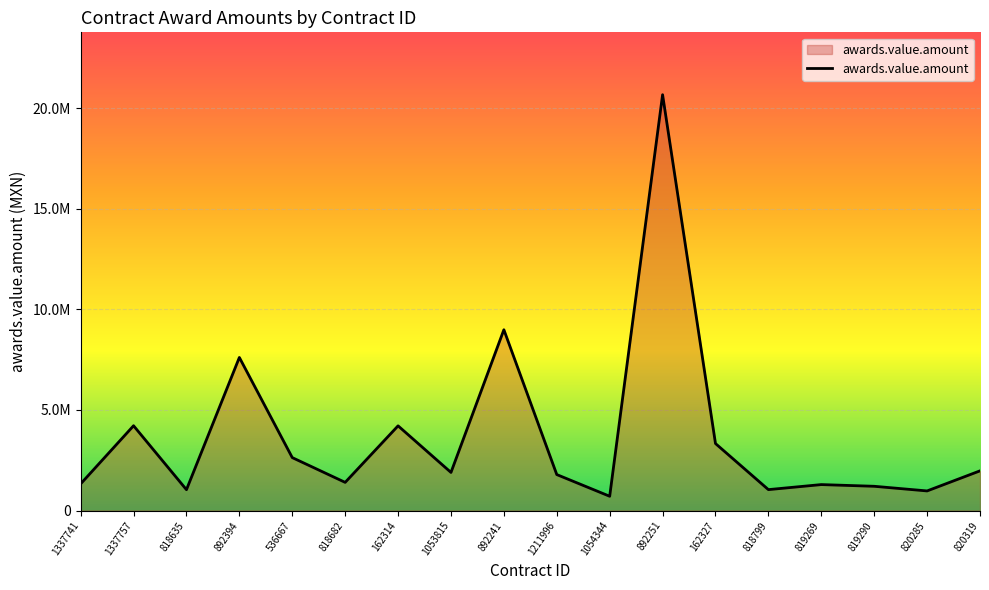

The value at 819269 is 603290.6. True or false?

False